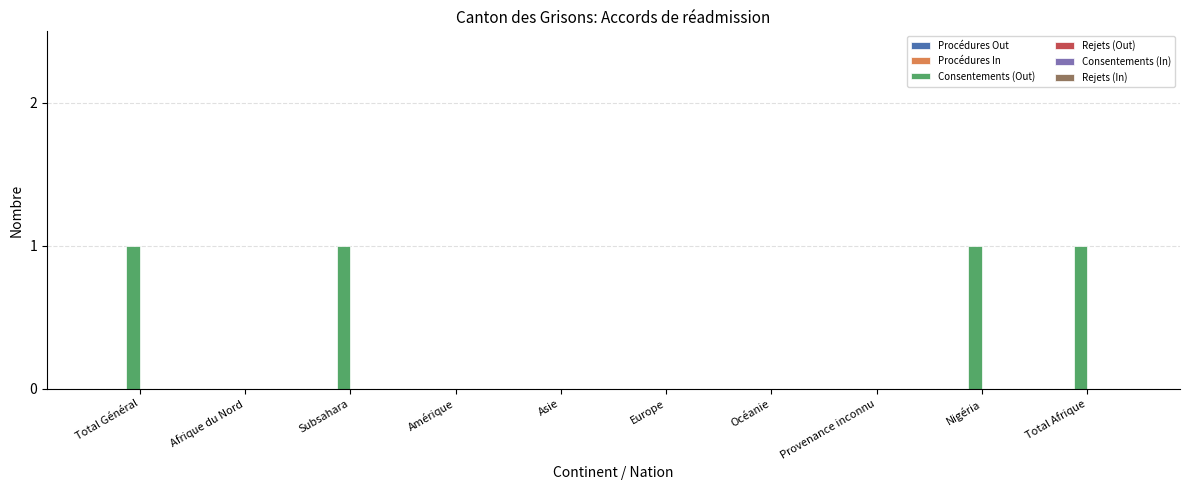

What is the change in value from Amérique to Total Afrique?

+1